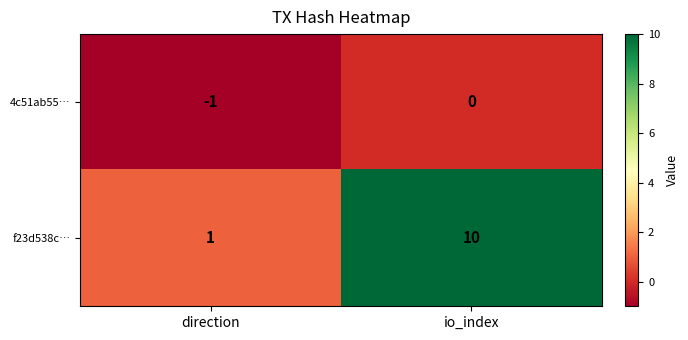

Count the number of data series in this chart.

2